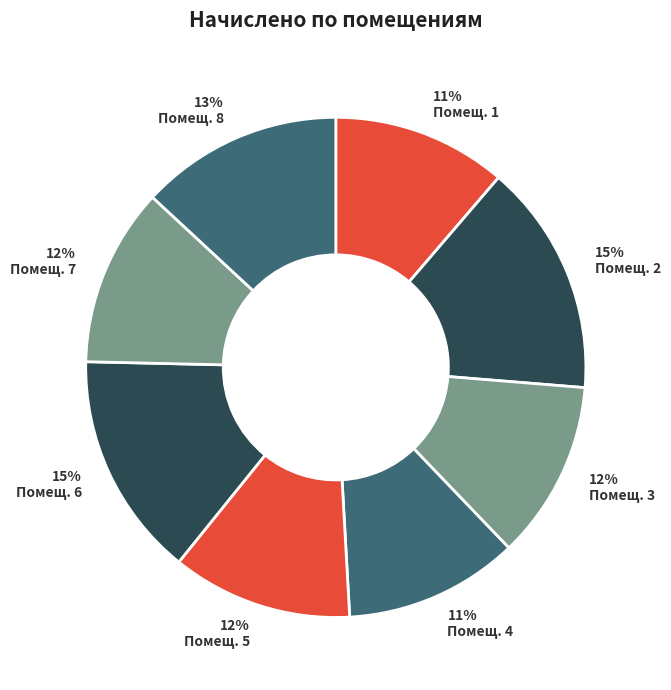

Is it true that 12% Помещ. 3 is 12% of the pie?

True